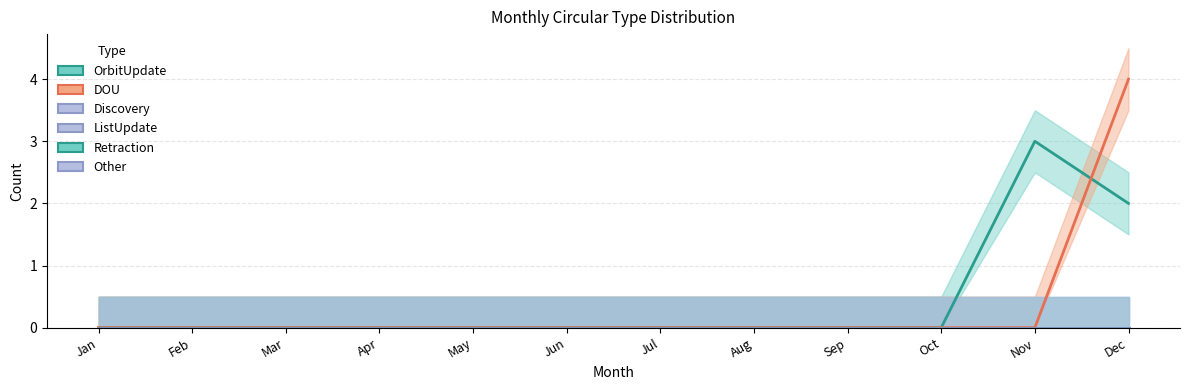

Rank the categories by Discovery value from highest to lowest.

Jan, Feb, Mar, Apr, May, Jun, Jul, Aug, Sep, Oct, Nov, Dec